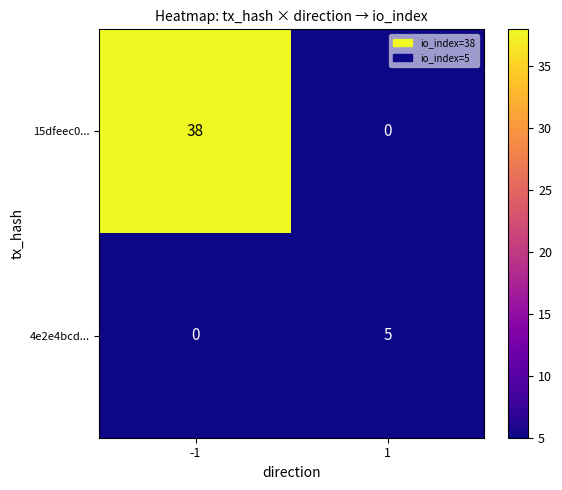

Rank the series by their average value, from lowest to highest.

4e2e4bcd..., 15dfeec0...